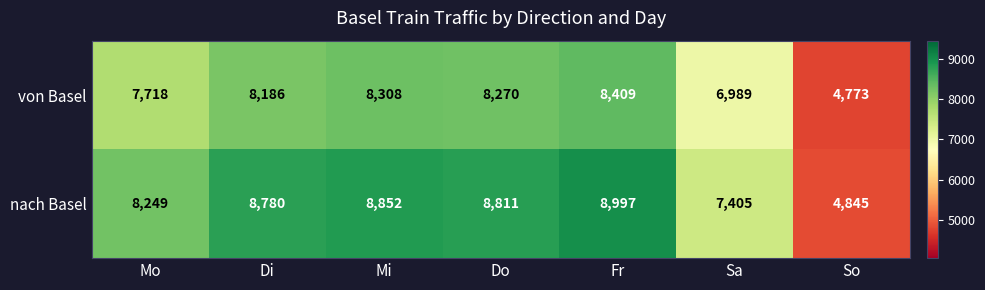

What is the difference between the maximum and minimum values in the nach Basel series?

4152